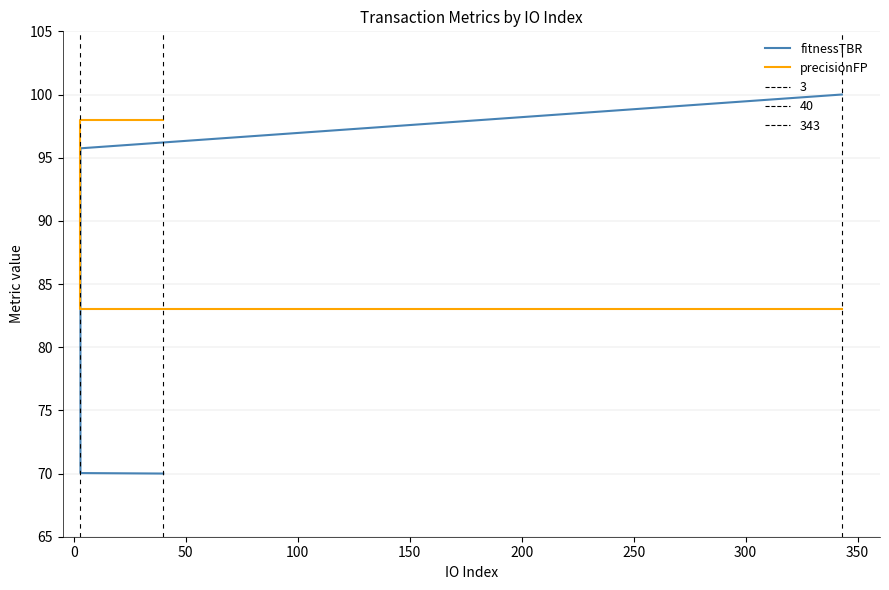

True or false: fitnessTBR has a value of 34.5 at 100.

False